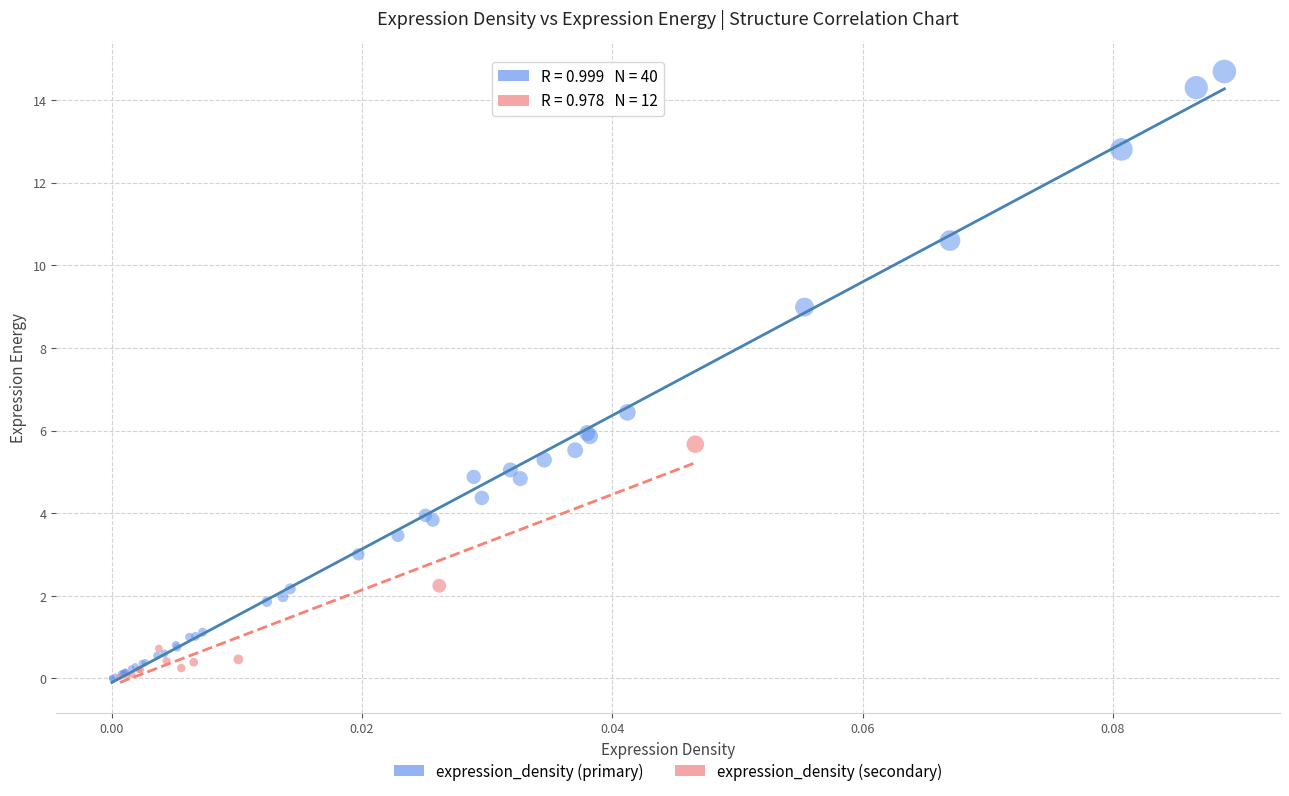

Which series has the largest Y range (max minus min)?

expression_density (primary)